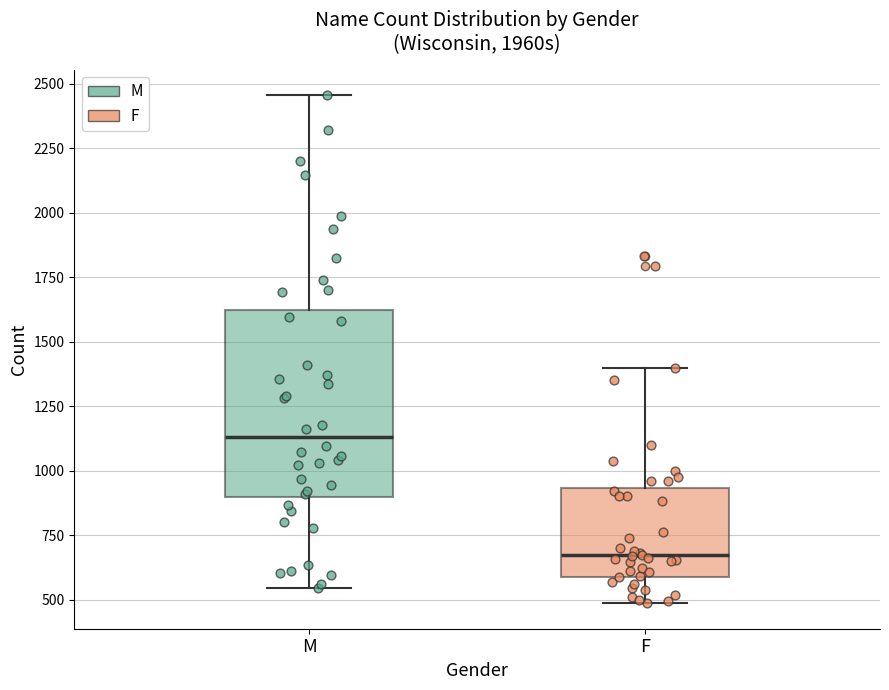

Comparing the boxes themselves (not the whiskers), which one is the tallest?

M